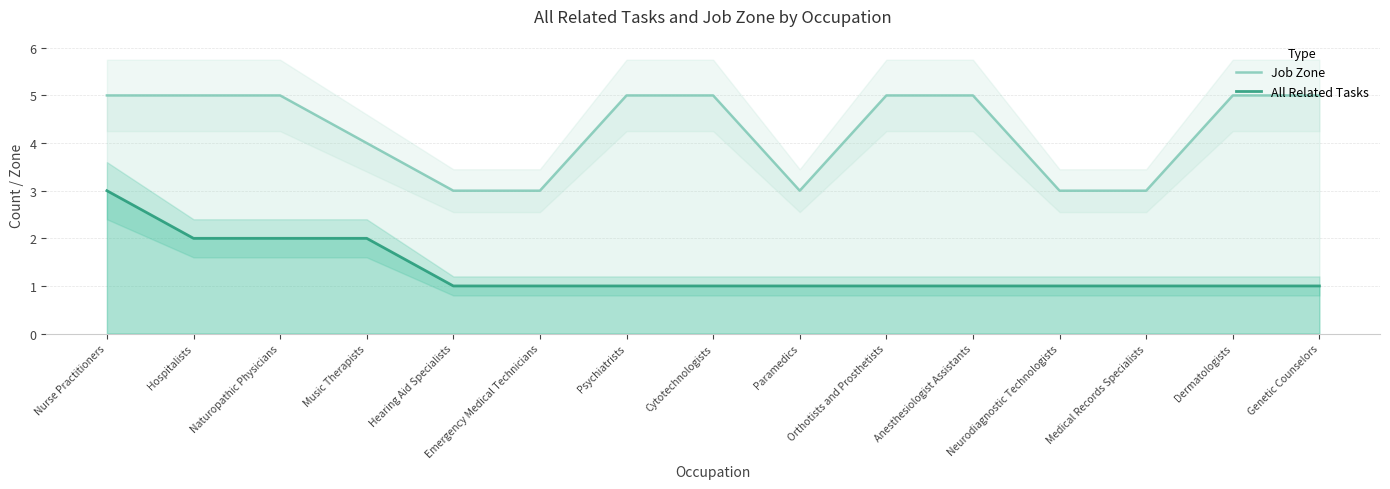

True or false: All Related Tasks has more than 2 interior local peaks.

False